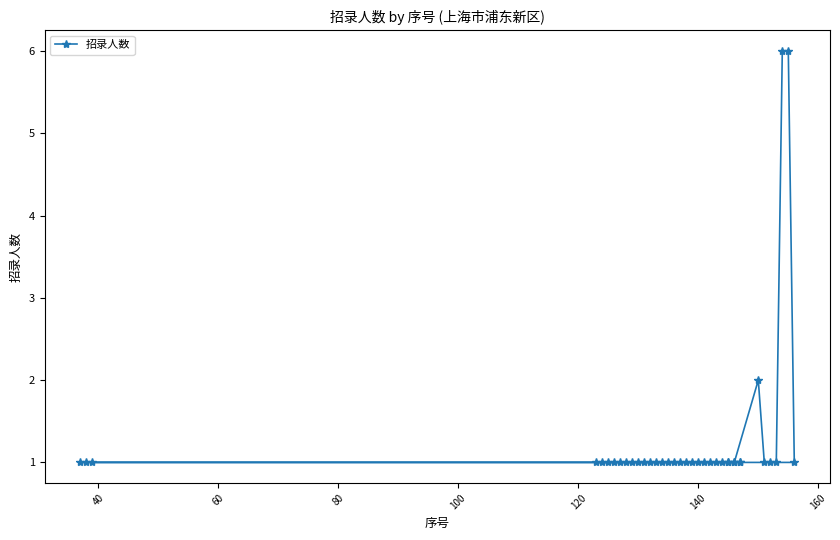

True or false: the data has more than 2 interior local peaks.

False